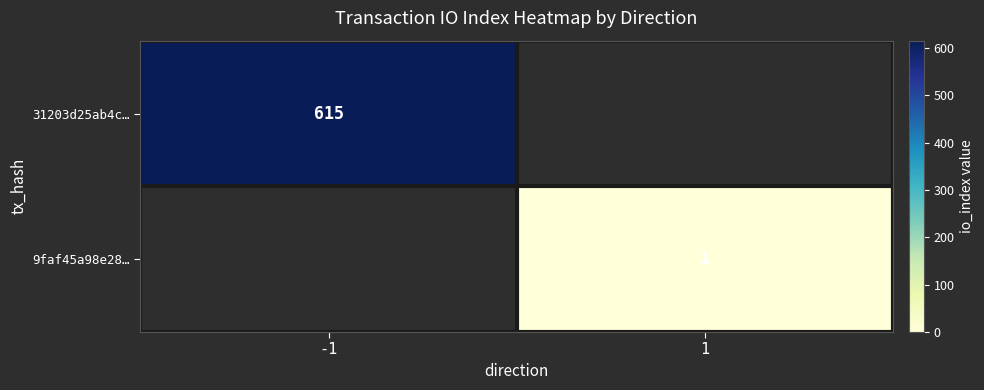

True or false: 31203d25ab4c… has a value of 615 at -1.

True